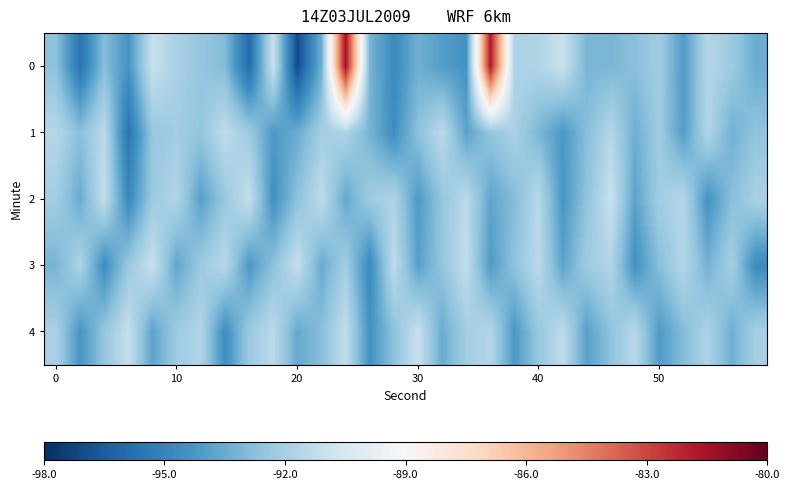

List the series in order of their peak value, highest first.

0, 2, 3, 4, 1